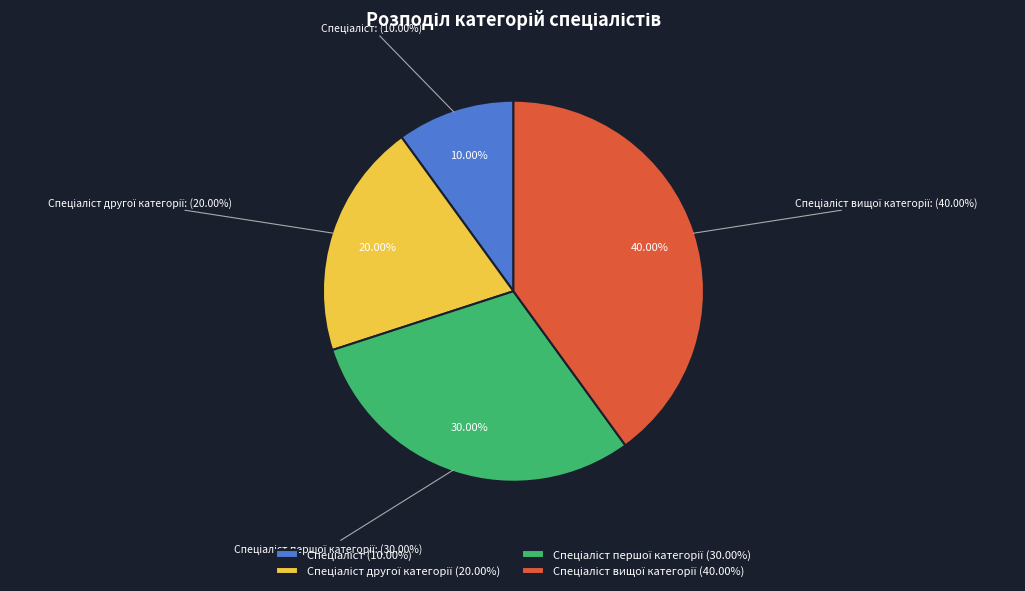

Is it true that Спеціаліст вищої категорії is 40% of the pie?

True